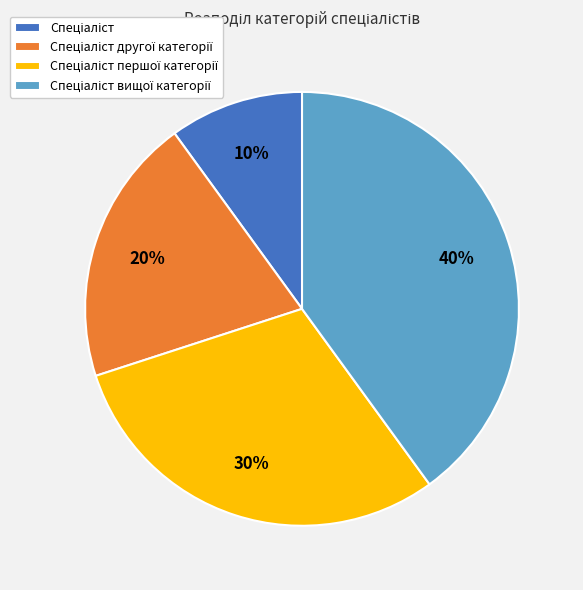

To the nearest percent, what is the difference between the largest and smallest slice percentages?

30%